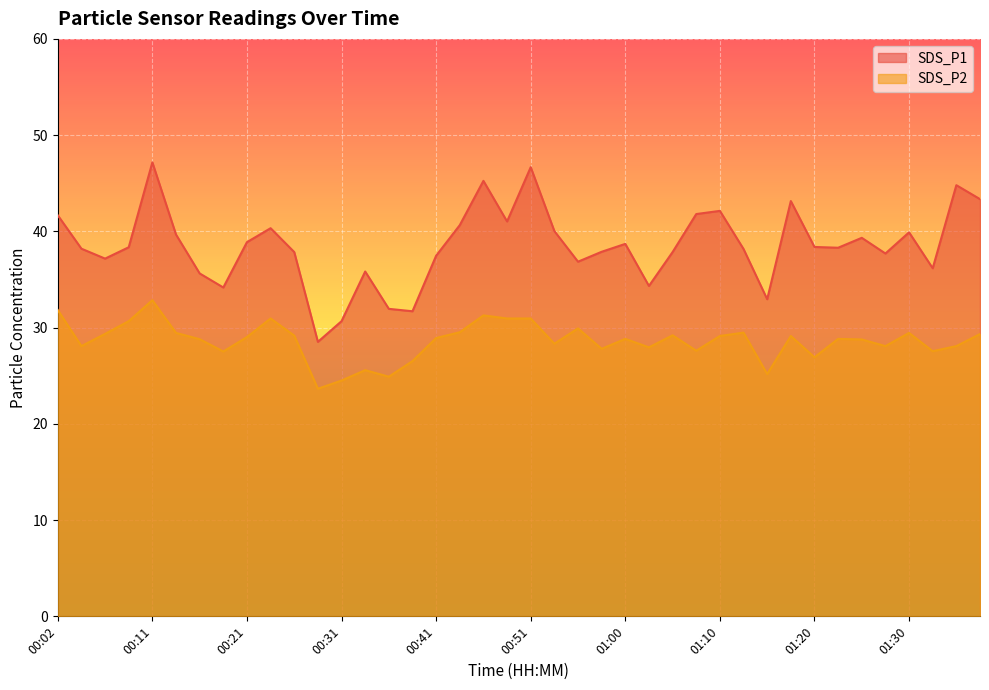

Rank the categories by SDS_P1 value from lowest to highest.

00:28, 00:31, 00:38, 00:36, 01:15, 00:19, 01:03, 00:16, 00:33, 01:32, 00:55, 00:07, 00:41, 01:27, 00:26, 01:05, 00:58, 01:12, 00:04, 01:22, 00:09, 01:20, 01:00, 00:21, 01:25, 00:14, 01:30, 00:53, 00:24, 00:43, 00:48, 00:02, 01:08, 01:10, 01:17, 01:37, 01:34, 00:46, 00:51, 00:11